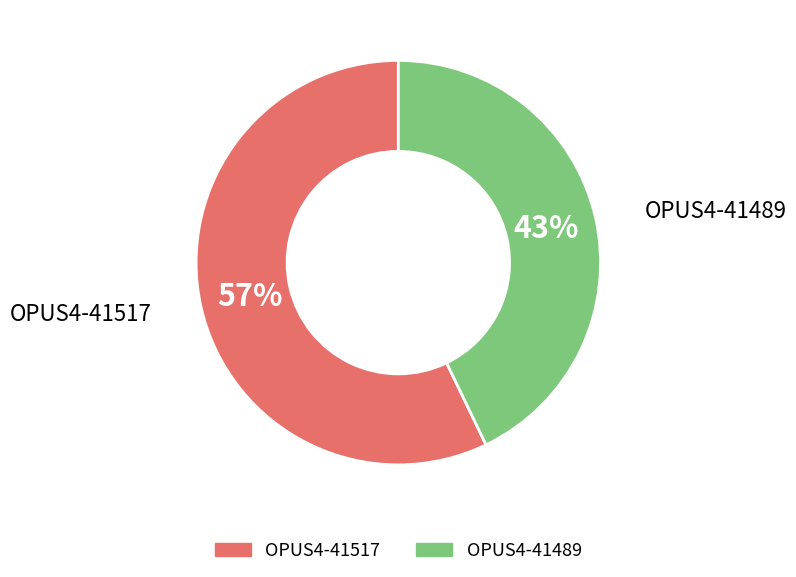

True or false: OPUS4-41517 accounts for 57% of the total.

True